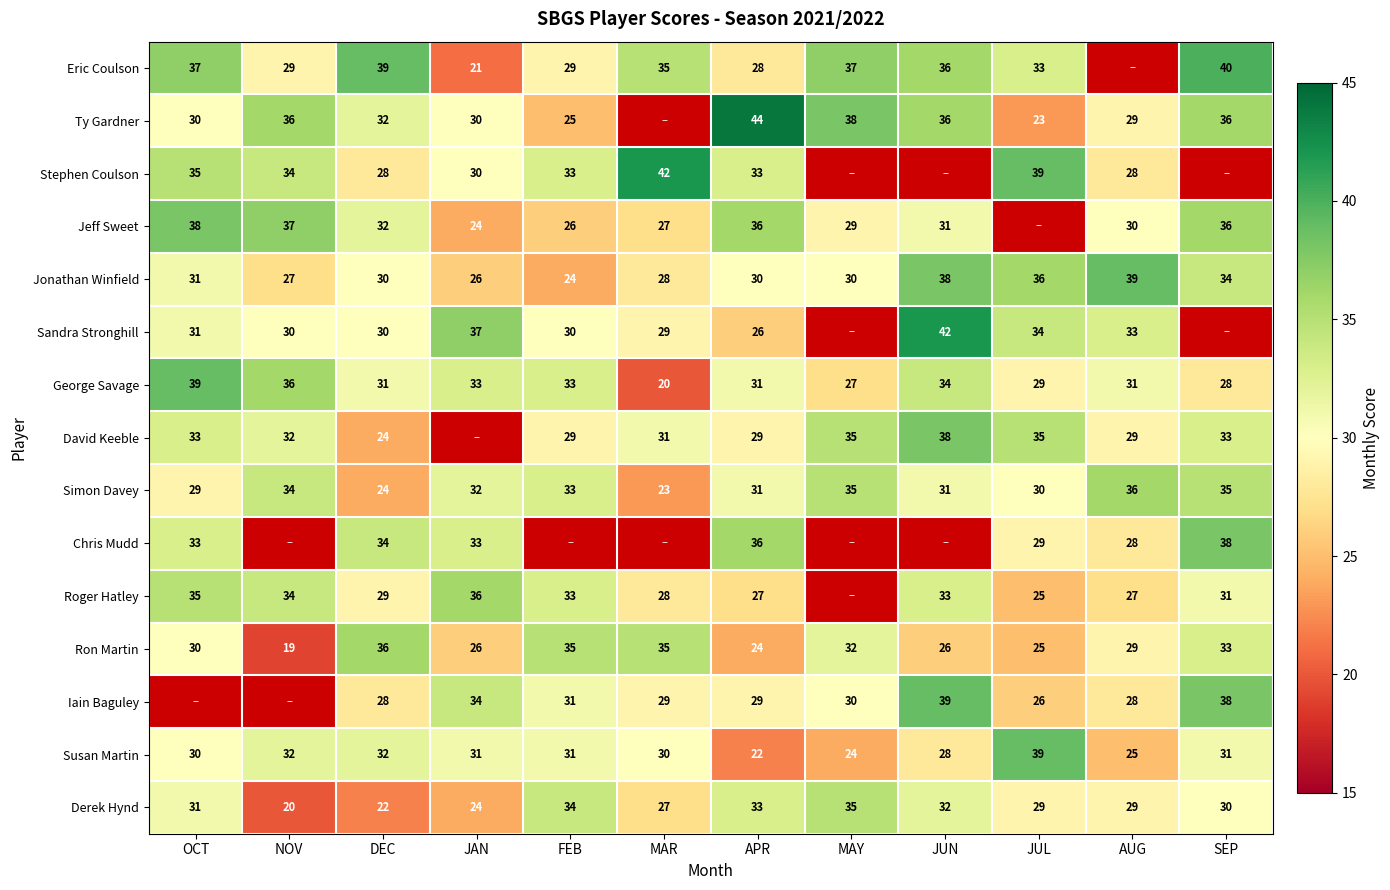

What is the minimum value shown in the chart?

19.0